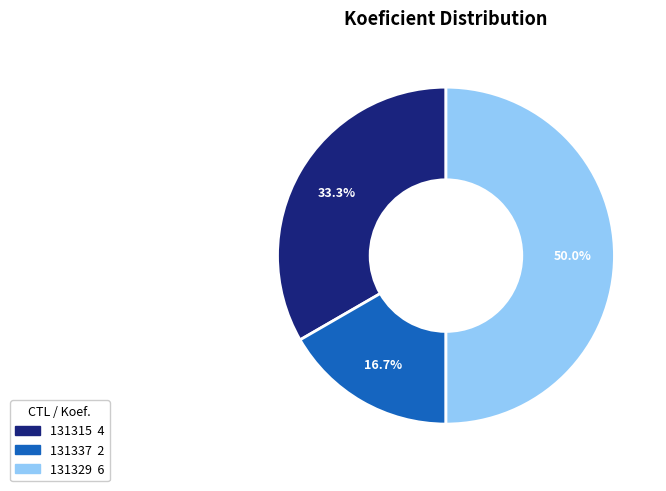

Combined, what portion of the pie is 131329 and 131337?

66.7%